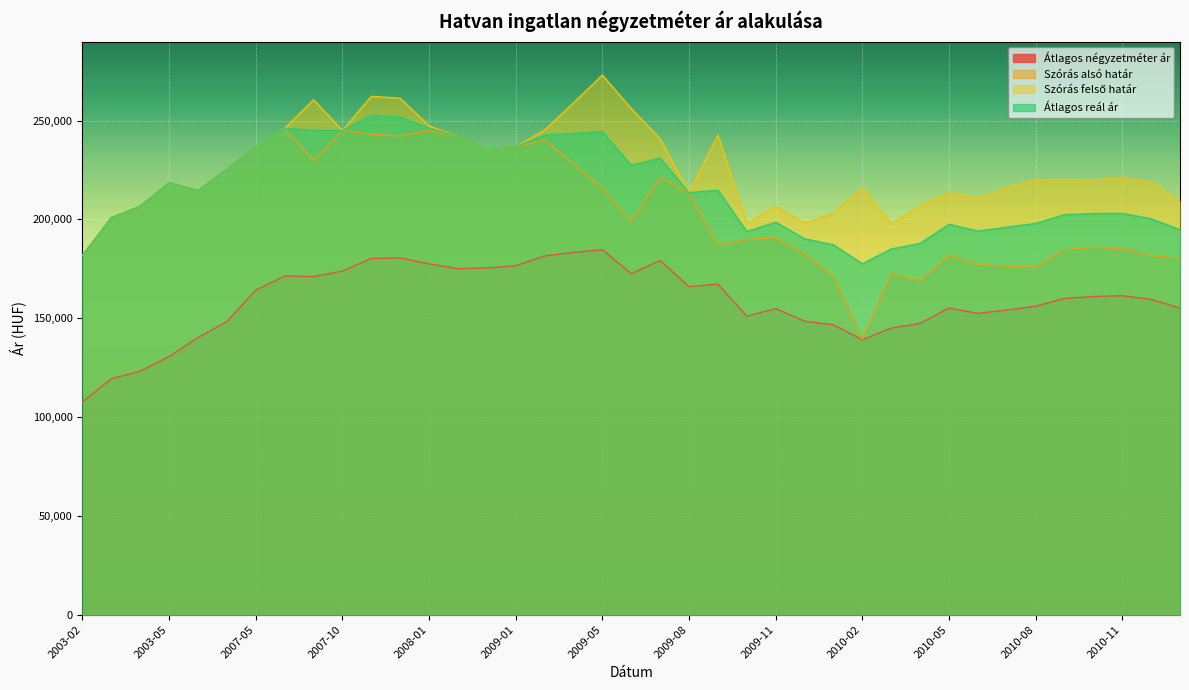

Is the value of Szórás felső határ at 2003-02 greater than the value of Átlagos négyzetméter ár at 2007-12?

Yes